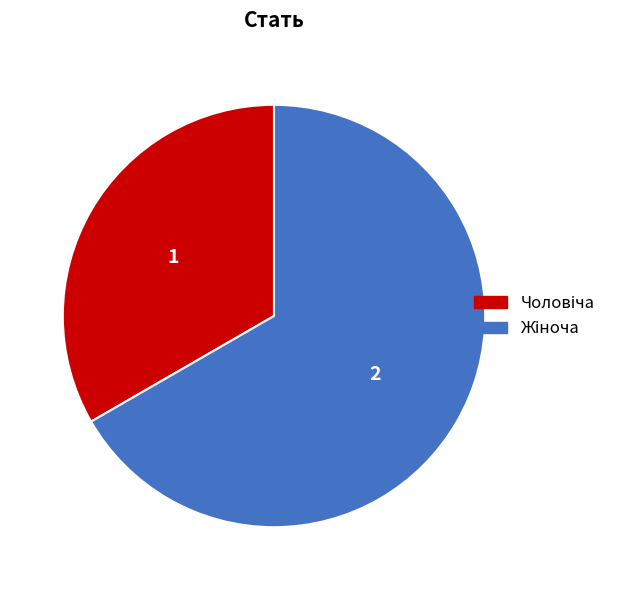

Is there any slice that represents more than half of the pie?

Yes